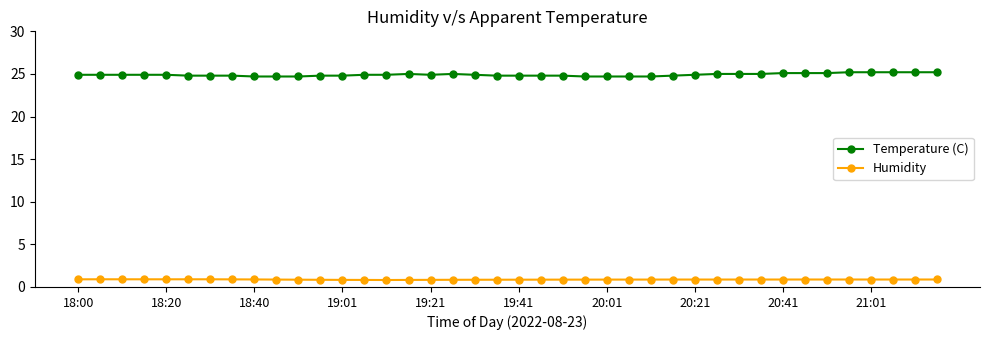

List the series in order of their overall mean, lowest first.

Humidity, Temperature (C)